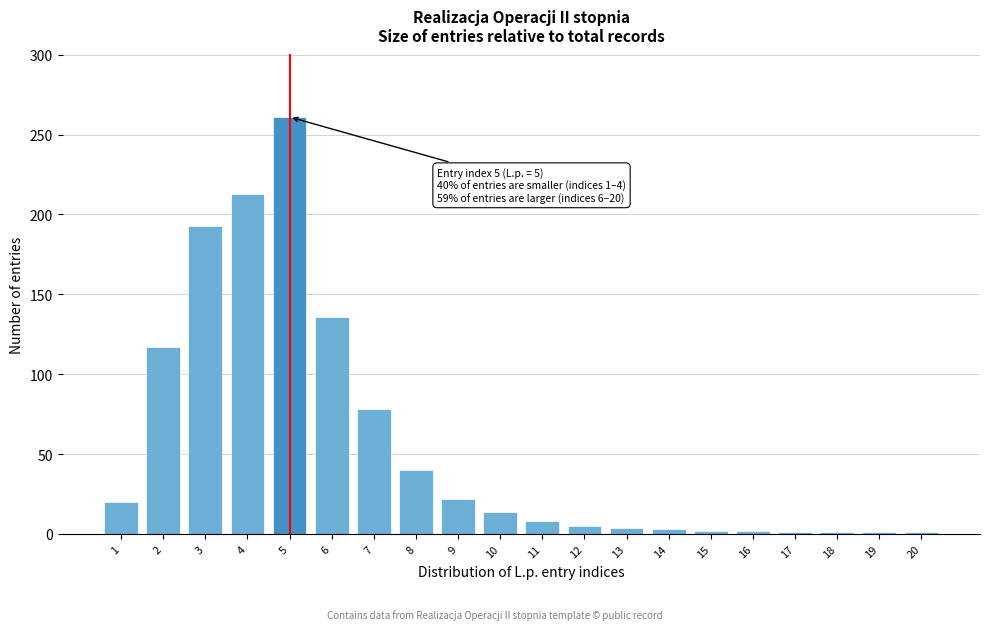

What is the change in value from 6 to 10?

-122